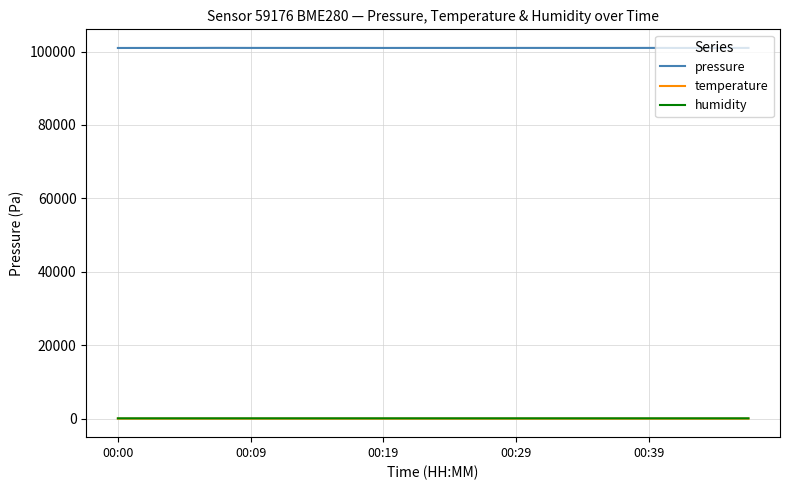

True or false: temperature and humidity intersect in this chart.

False